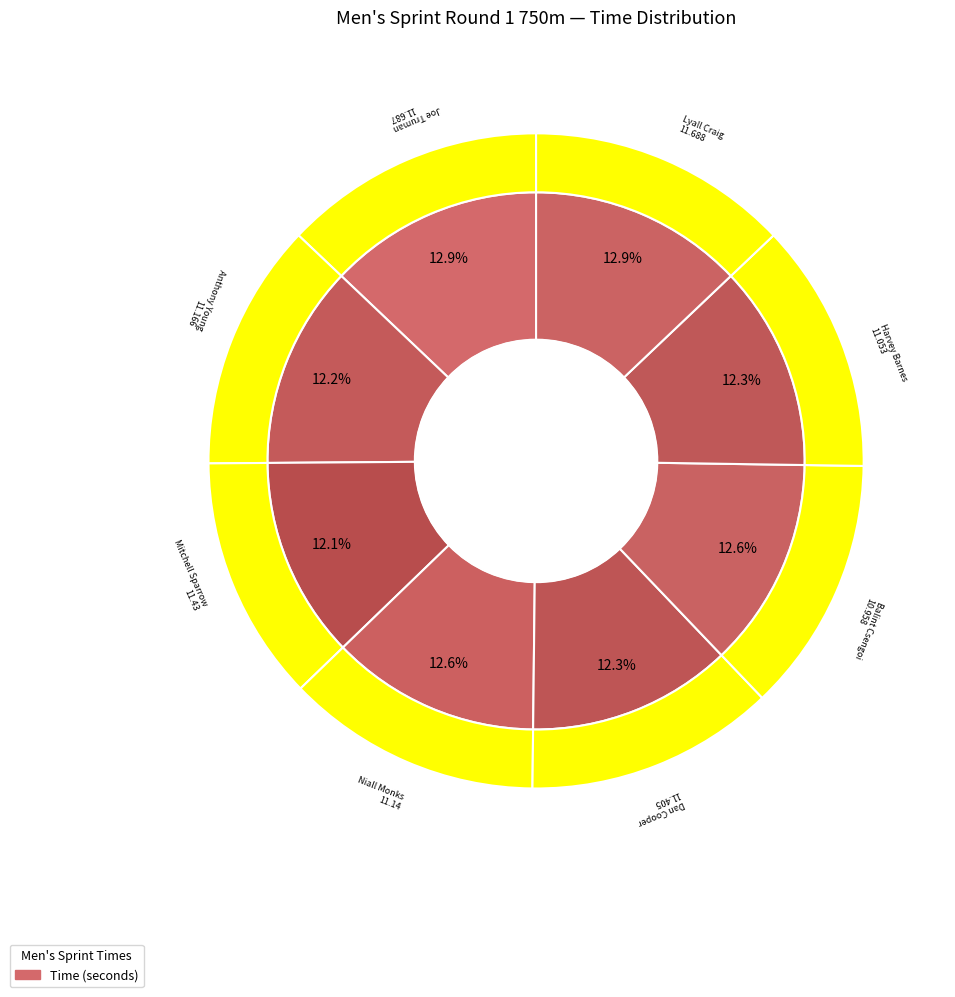

The Anthony Young slice represents 12% of the pie. True or false?

True